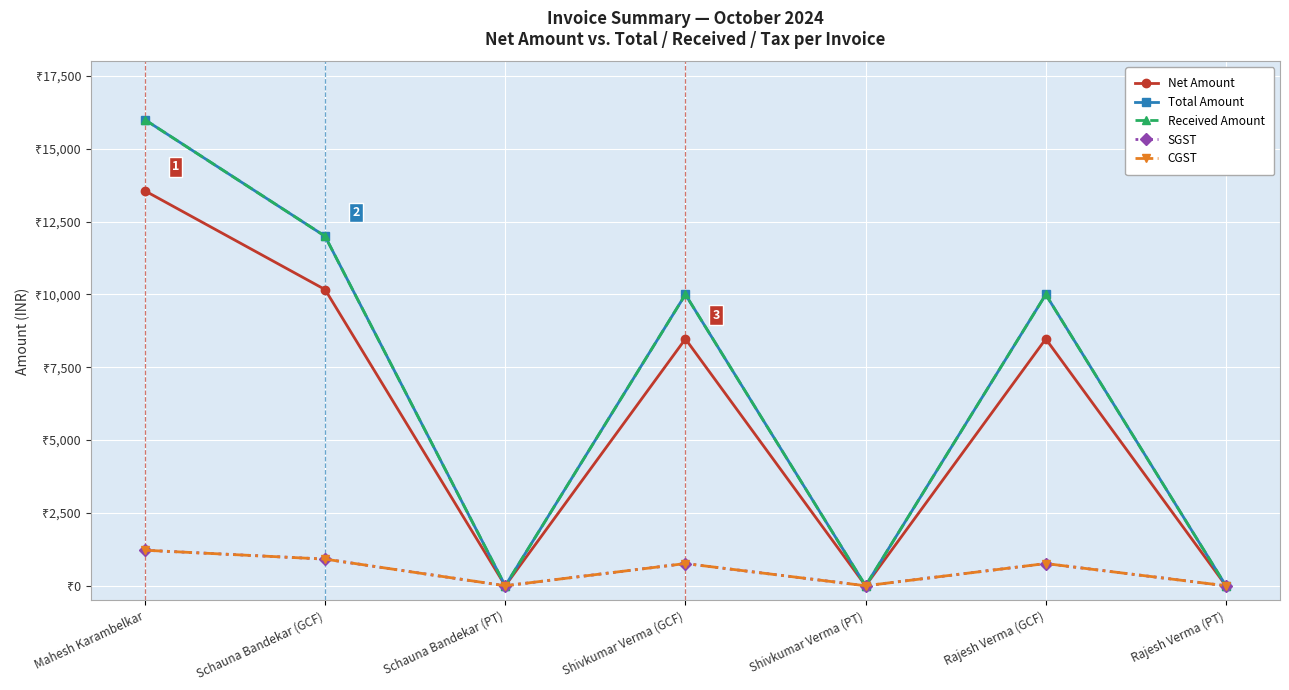

Does the chart have visible grid lines?

Yes